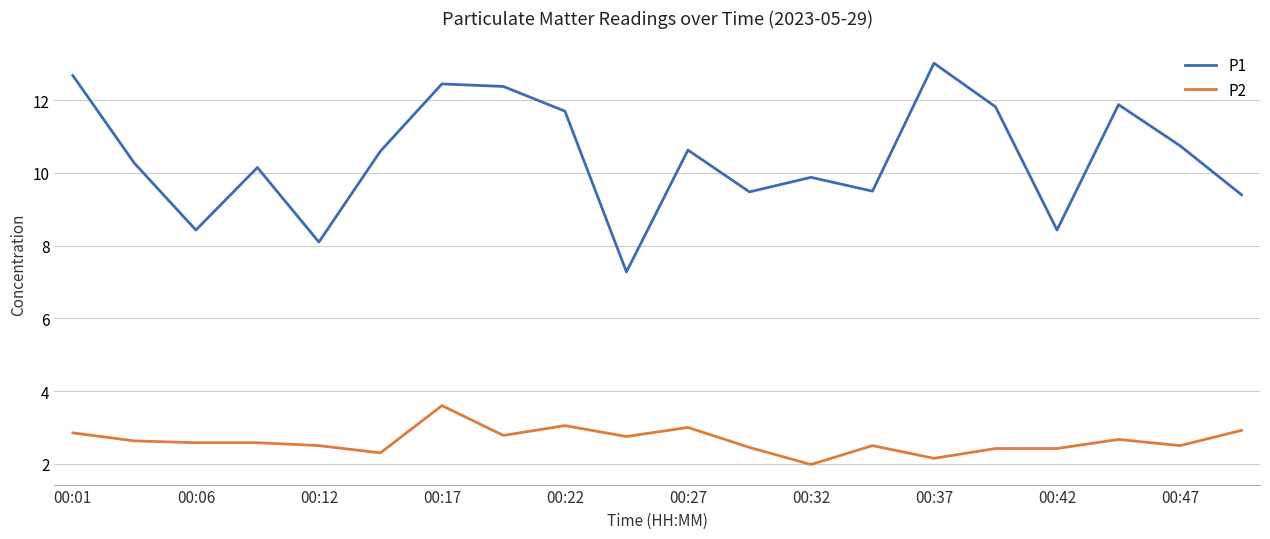

True or false: P2 and P1 cross at least once.

False